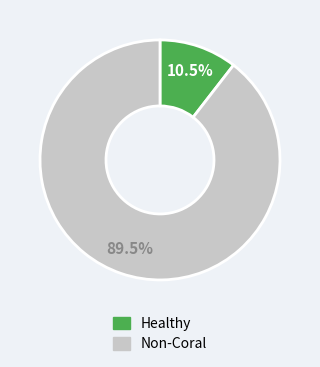

How many segments does this pie chart have?

2